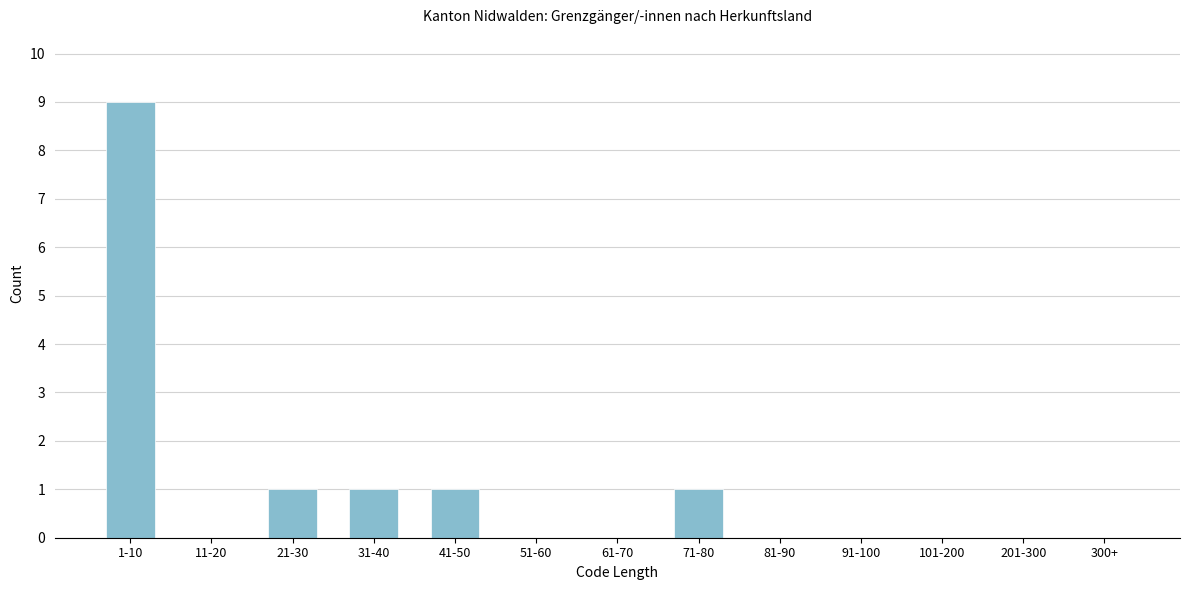

Reading right to left, what are all the values shown in this chart?

300+=0	201-300=0	101-200=0	91-100=0	81-90=0	71-80=1	61-70=0	51-60=0	41-50=1	31-40=1	21-30=1	11-20=0	1-10=9